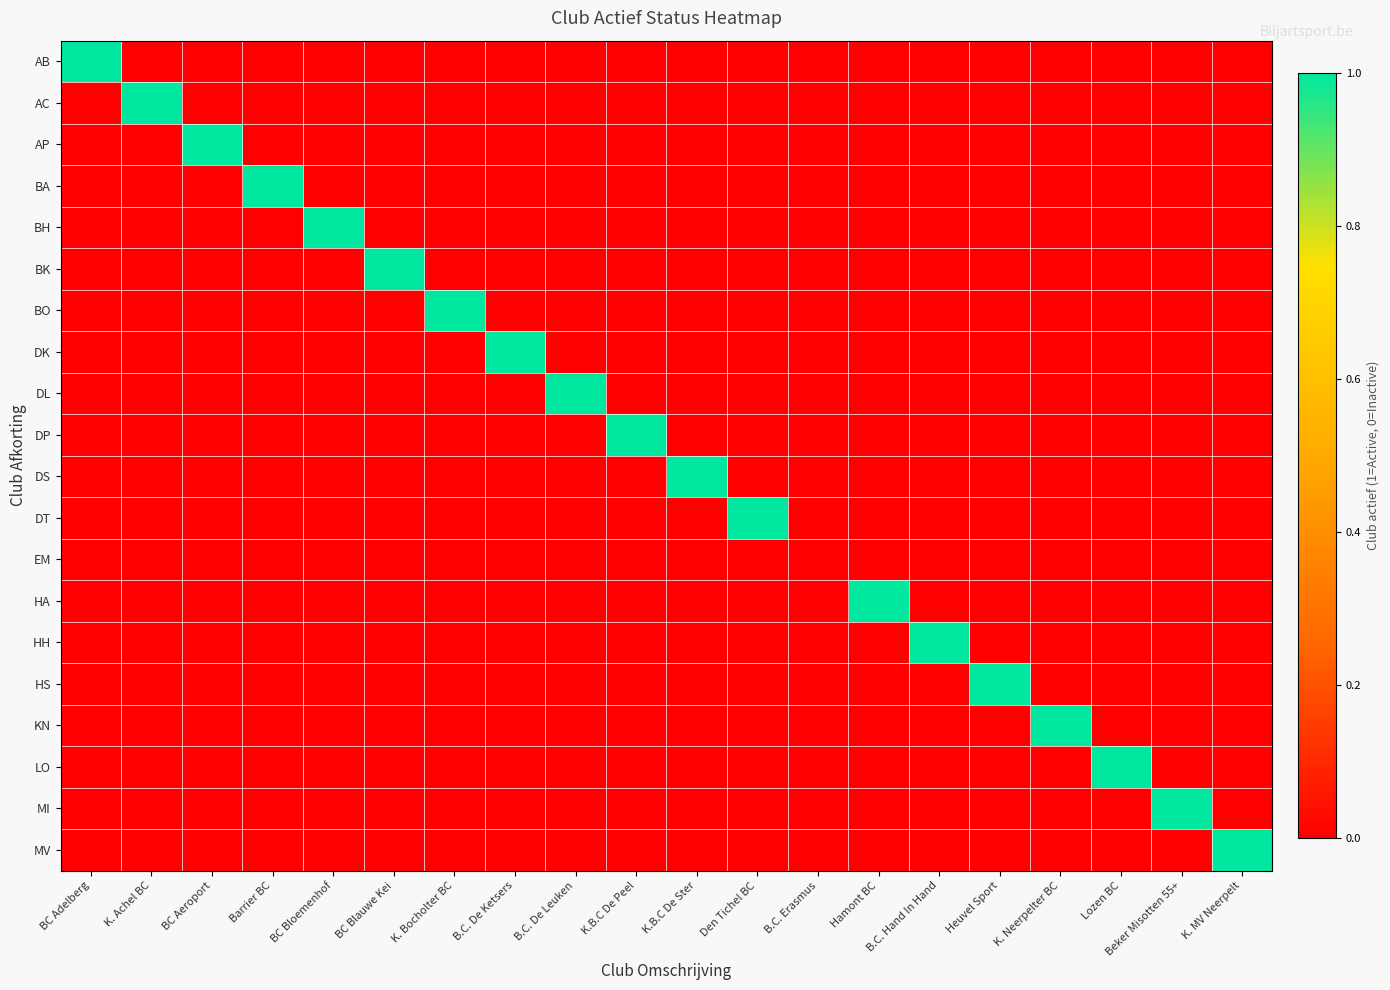

What is the spread (max minus min) of values at K.B.C De Ster?

1